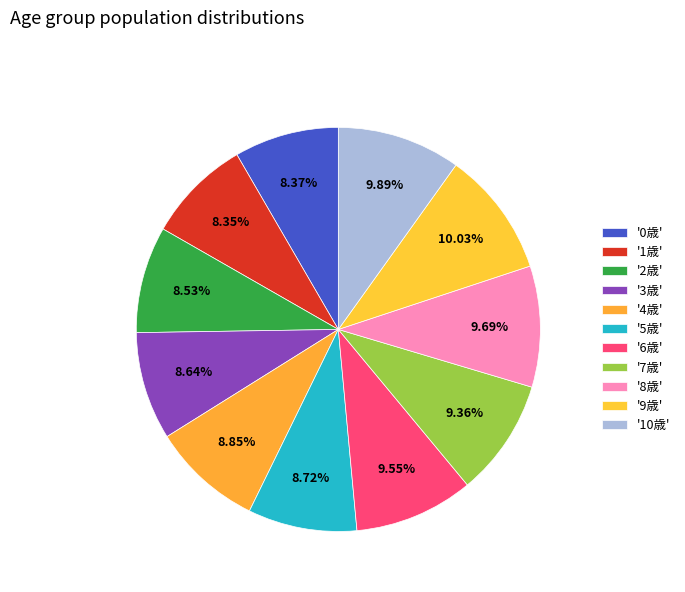

Is there any slice that represents more than half of the pie?

No